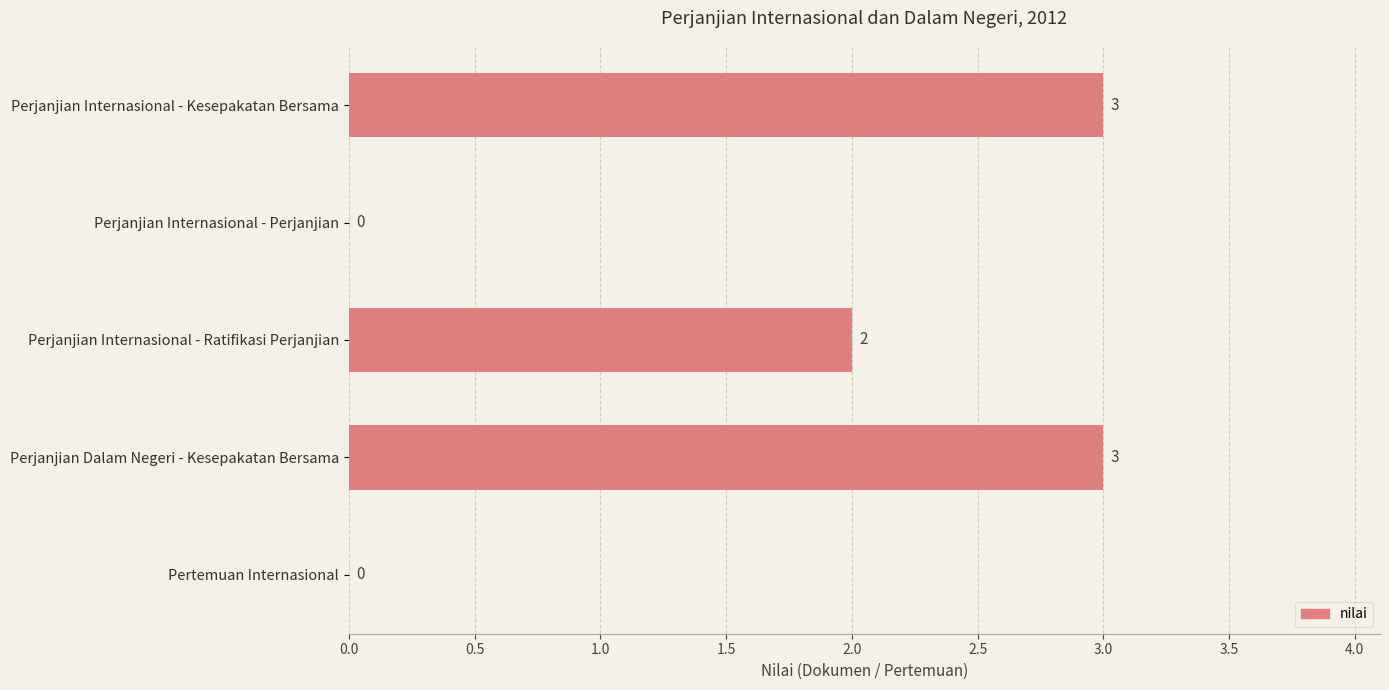

What is the greatest value displayed?

3